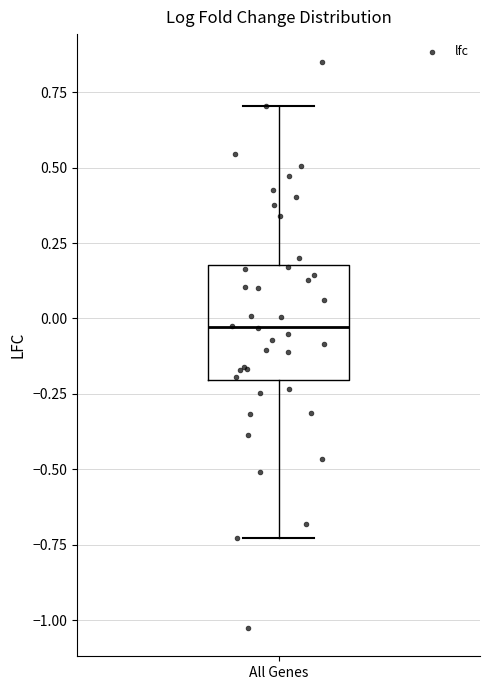

Read this box plot against the y-axis: the position of the median line, the range covered by the box, and the ends of both whiskers. The values are not printed on the chart, so give them approximately, as read against the axis.

median -0.05, box -0.20 to 0.20, whiskers -0.75 to 0.70